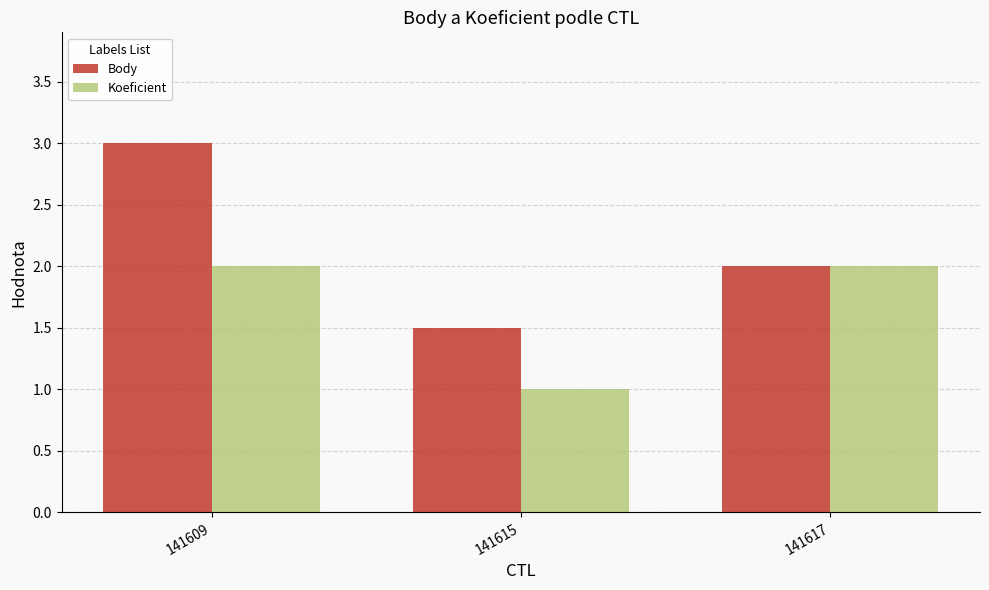

Reading right to left, what are all the values shown in this chart?

Body: 141617=2.0	141615=1.5	141609=3.0
Koeficient: 141617=2.0	141615=1.0	141609=2.0